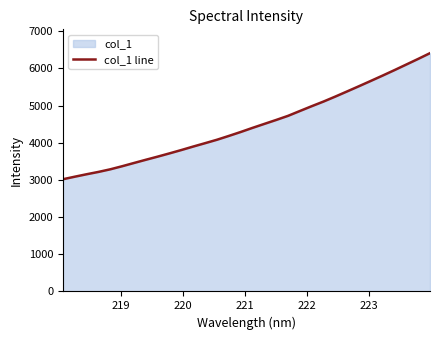

What is the smallest value displayed?

3018.1